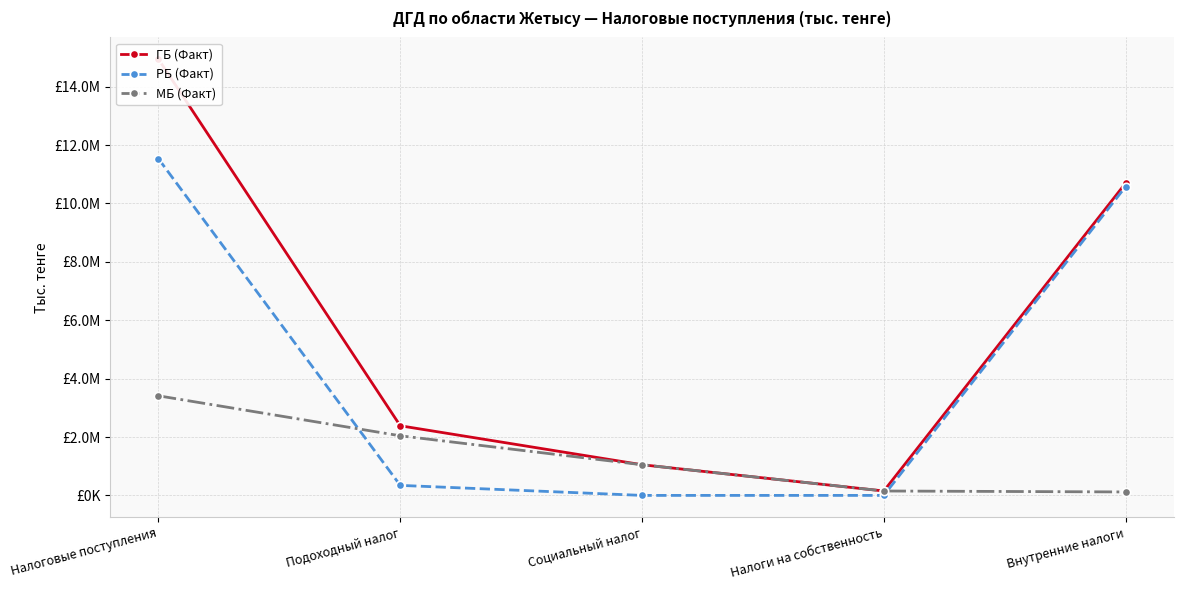

What is the highest value of the РБ (Факт) series?

11527716